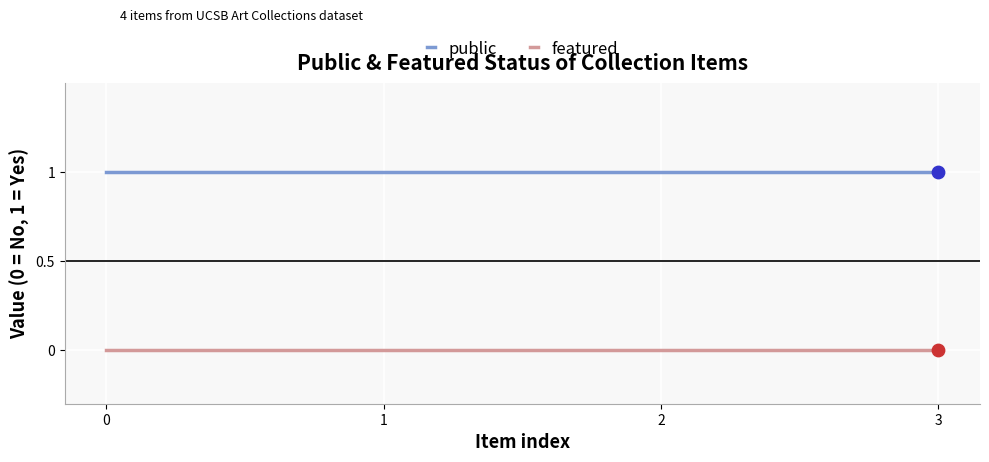

What is the total value across all series at 3?

1